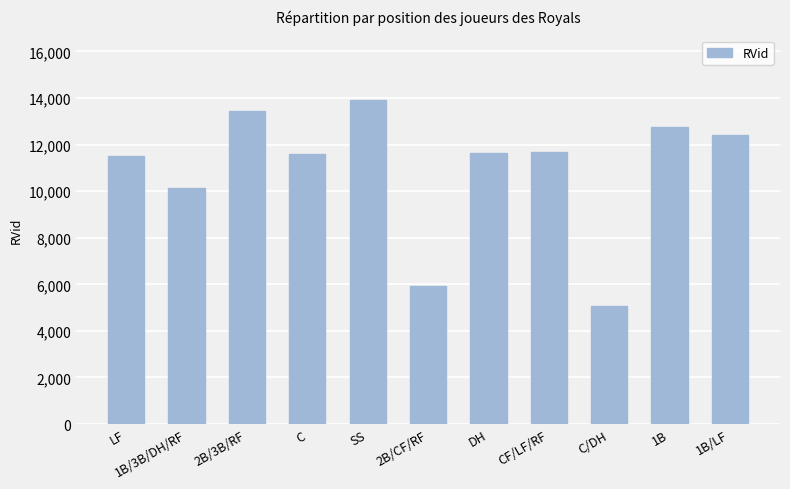

True or false: the data shows 12766 at 1B.

True